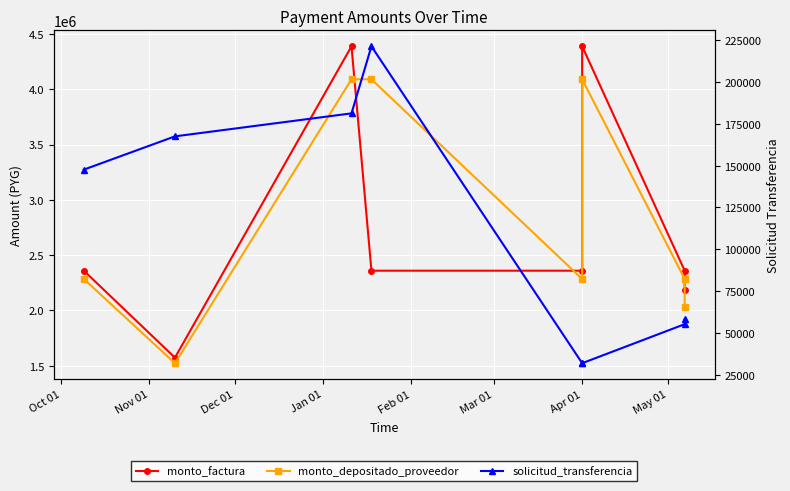

True or false: monto_depositado_proveedor and solicitud_transferencia cross at least once.

False